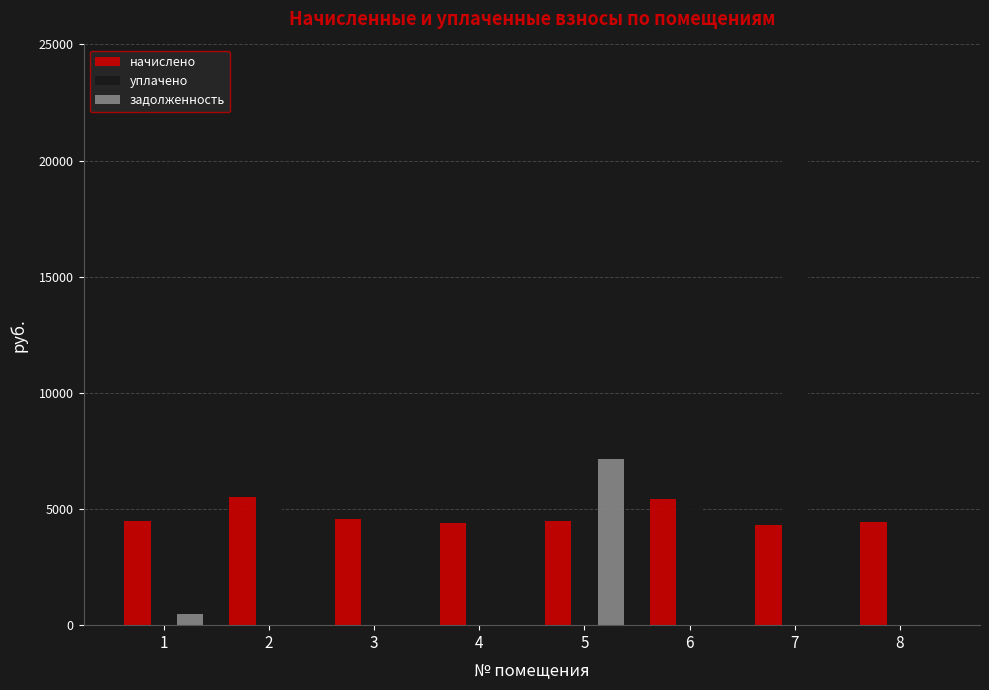

What is the sum of the уплачено values at 5 and 6?

7694.3